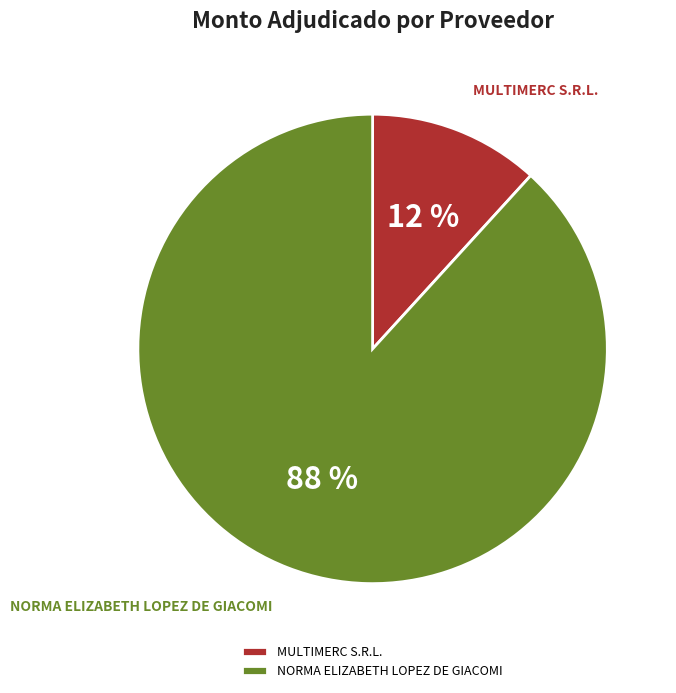

Between MULTIMERC S.R.L. and NORMA ELIZABETH LOPEZ DE GIACOMI, which is larger?

NORMA ELIZABETH LOPEZ DE GIACOMI